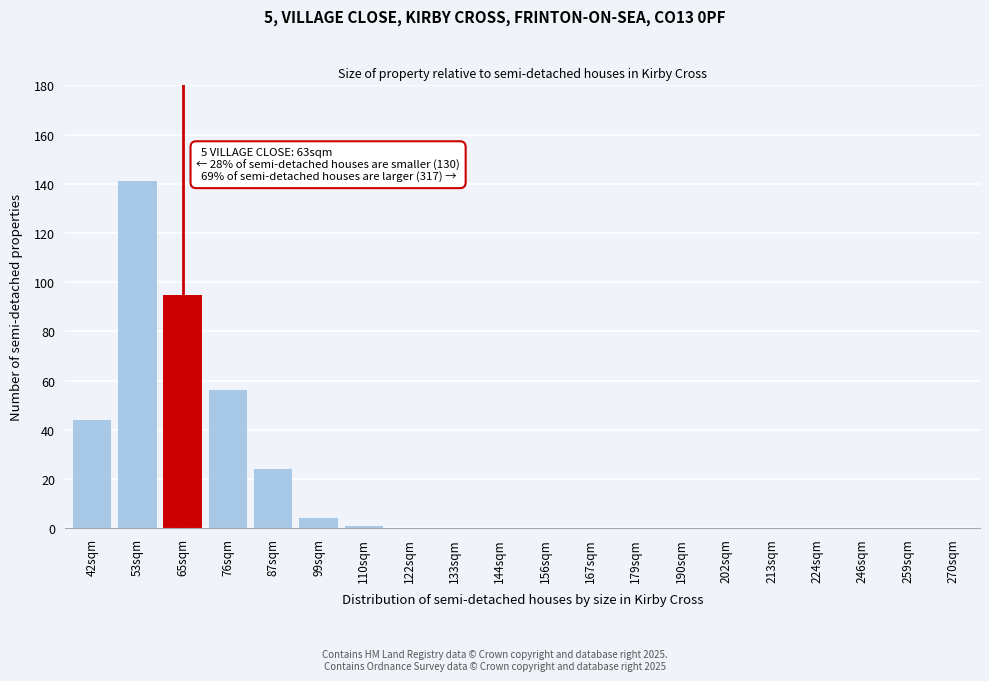

Reading left to right, what are all the values shown in this chart?

42sqm=44	53sqm=141	65sqm=95	76sqm=56	87sqm=24	99sqm=4	110sqm=1	122sqm=0	133sqm=0	144sqm=0	156sqm=0	167sqm=0	179sqm=0	190sqm=0	202sqm=0	213sqm=0	224sqm=0	246sqm=0	259sqm=0	270sqm=0